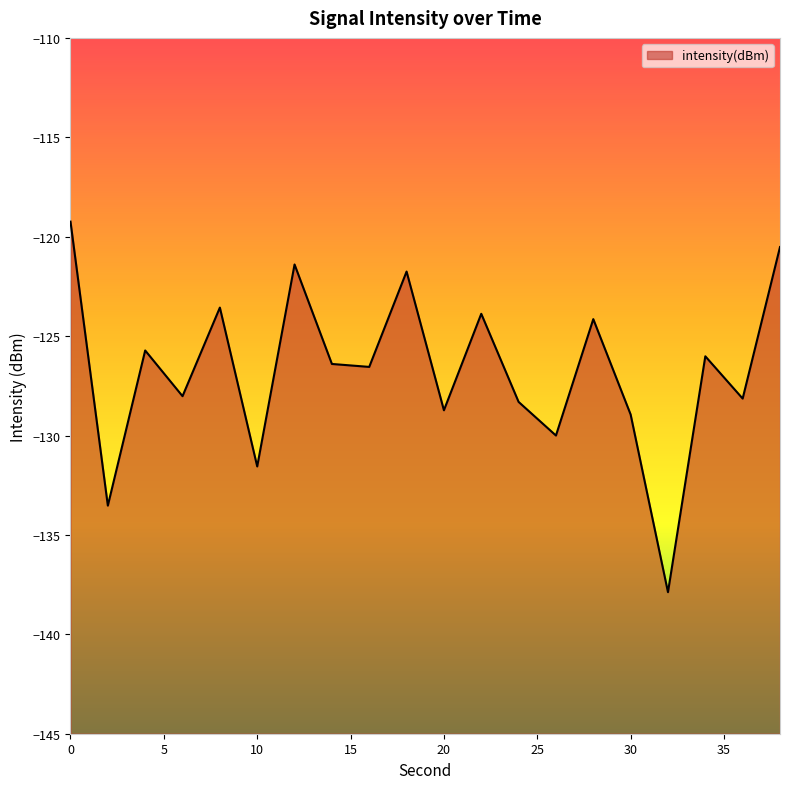

What is the difference between the maximum and minimum values?

18.6